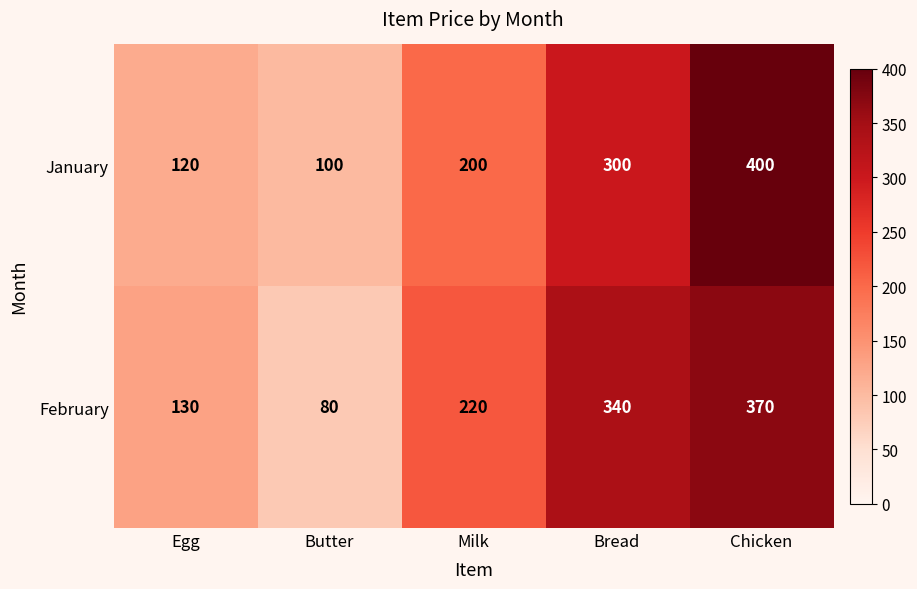

What is the minimum value shown in the chart?

80